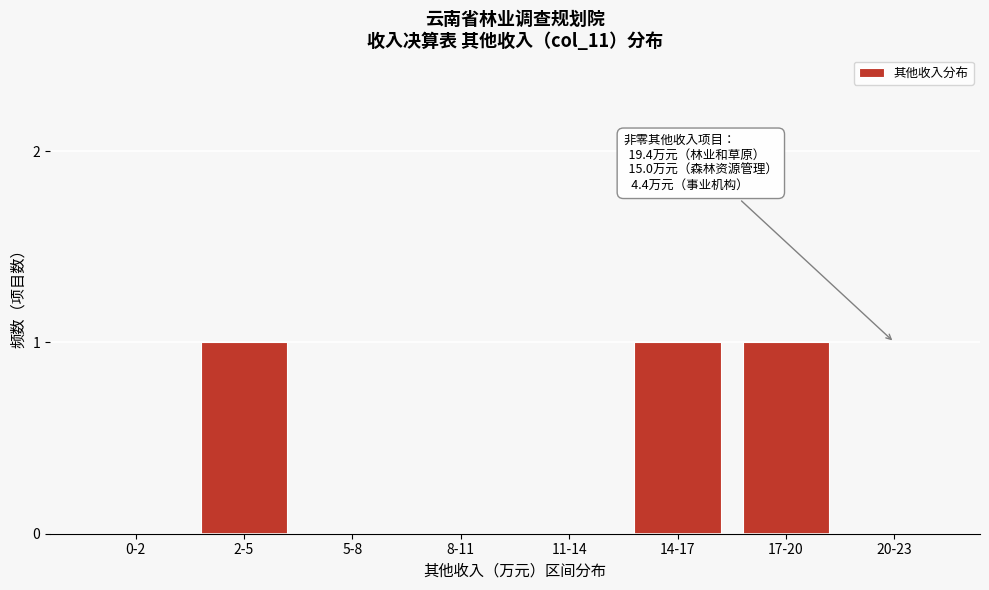

Reading left to right, what are all the values shown in this chart?

0-2=0	2-5=1	5-8=0	8-11=0	11-14=0	14-17=1	17-20=1	20-23=0